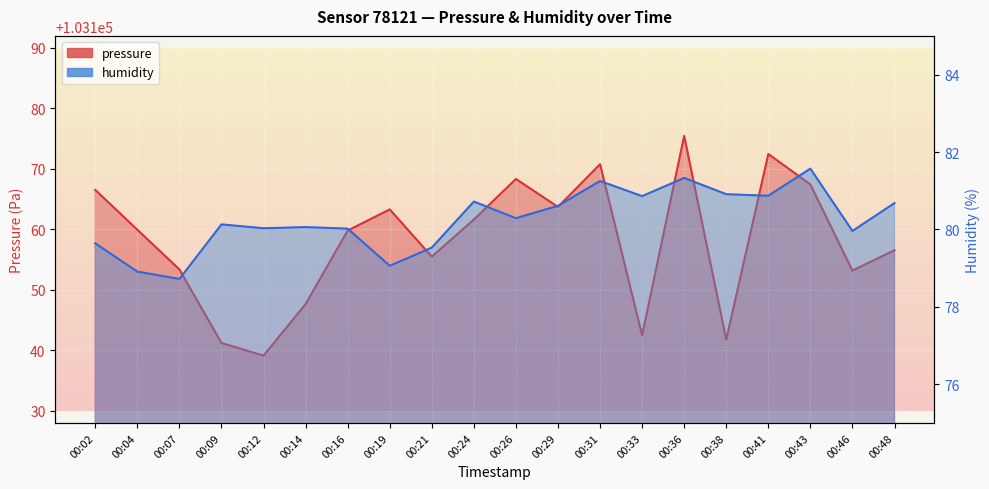

What is the value of the pressure point at the 12th from the left?

103163.7